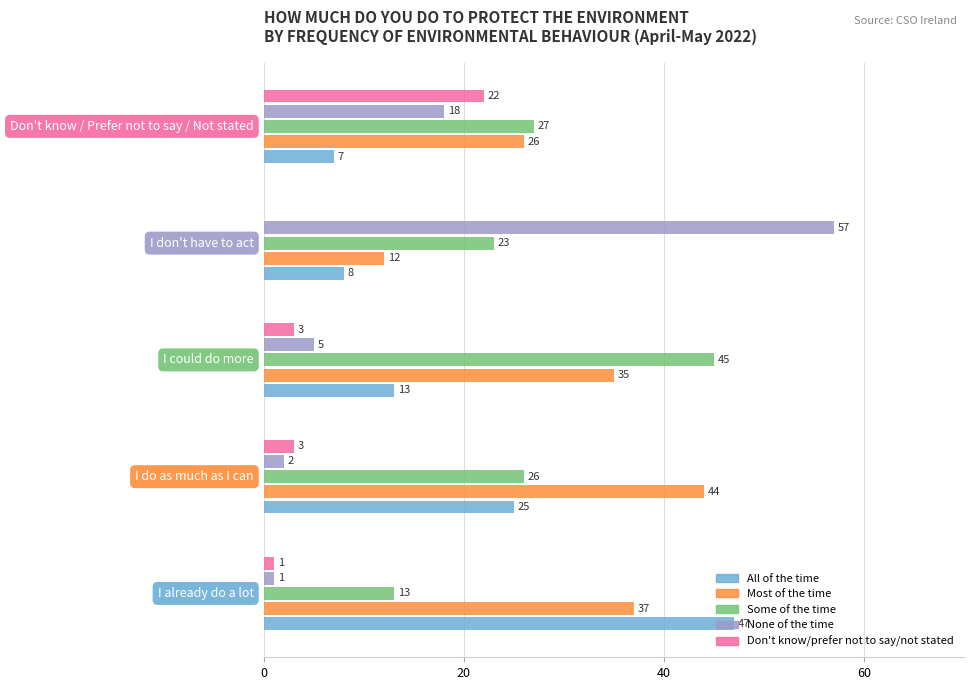

What is the maximum value shown in the chart?

57